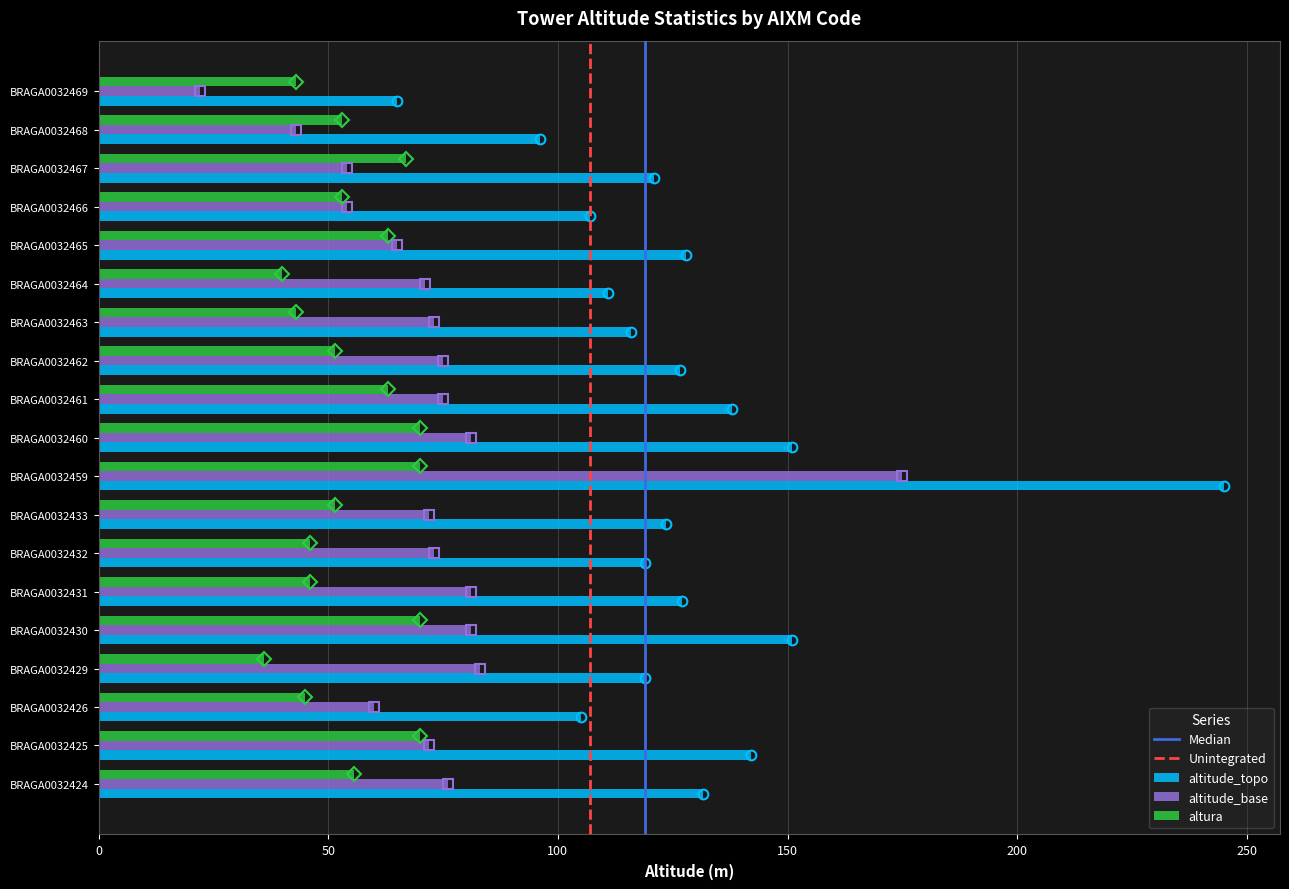

Which series has the largest total across all categories?

altitude_topo